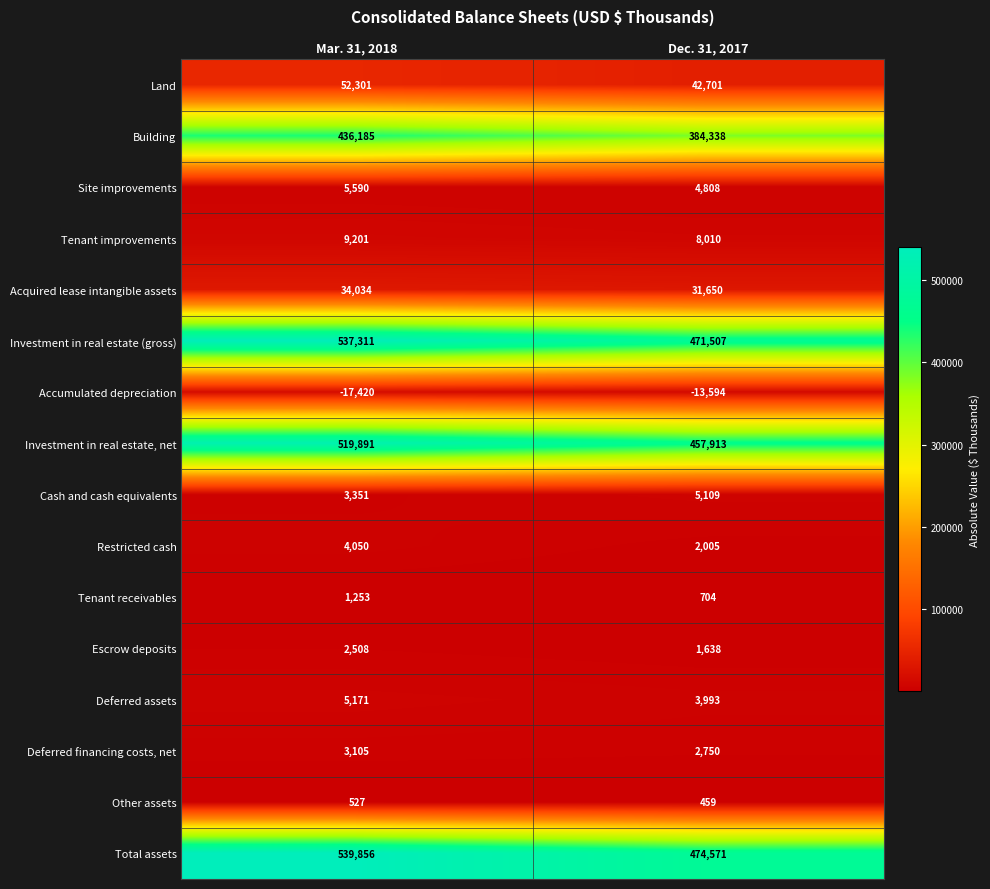

The value of Accumulated depreciation at Mar. 31, 2018 is -24430. True or false?

False